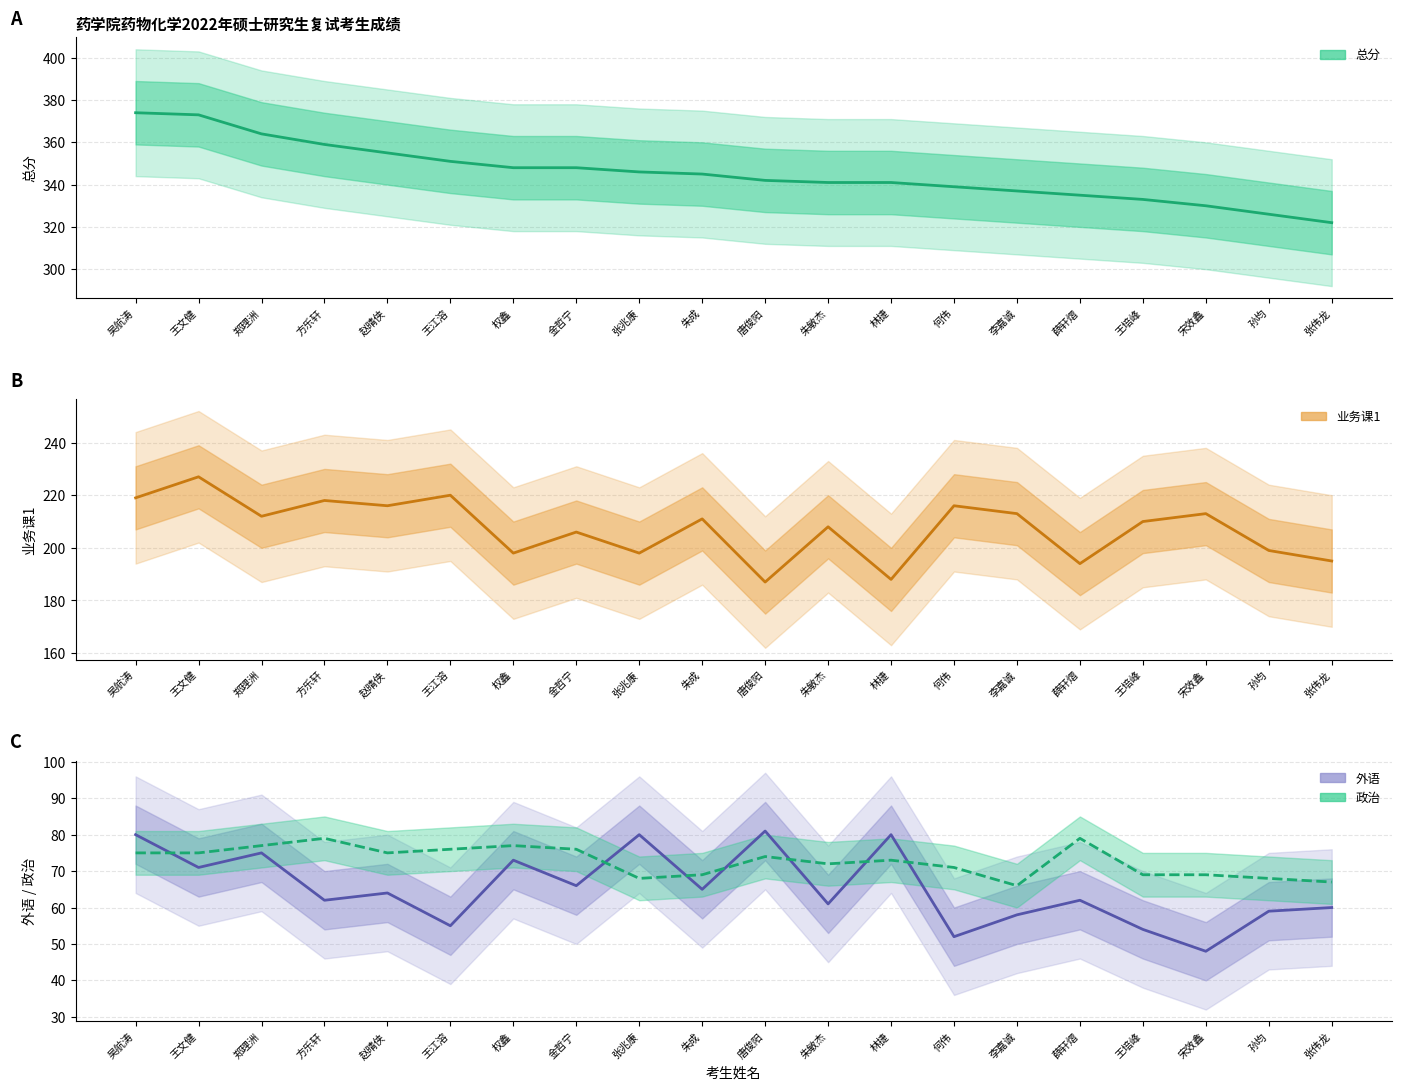

Between 郑理洲 and 权鑫, which series saw the biggest shift?

总分